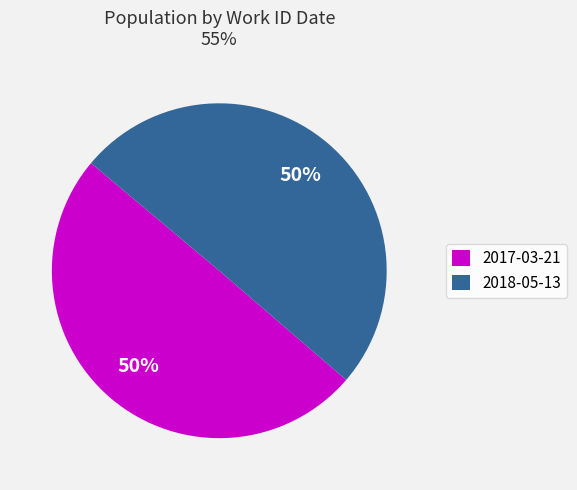

To the nearest percent, what is the average slice percentage?

50%